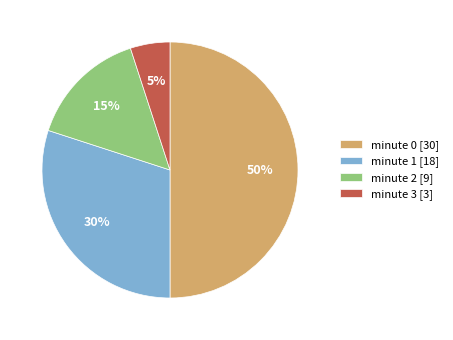

Does minute 2 [9] represent more than half of the total?

No